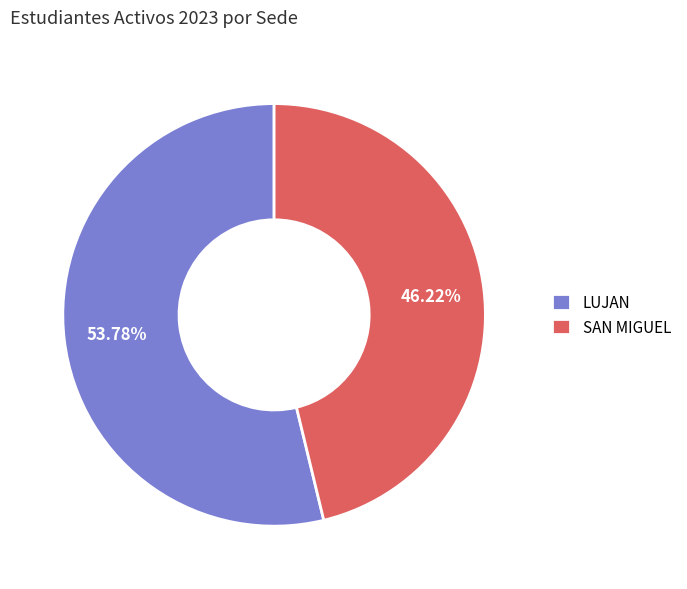

Is it true that SAN MIGUEL is 59% of the pie?

False